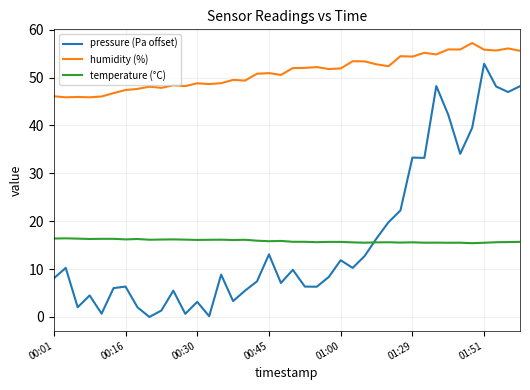

Which series has the largest range (max minus min)?

pressure (Pa offset)